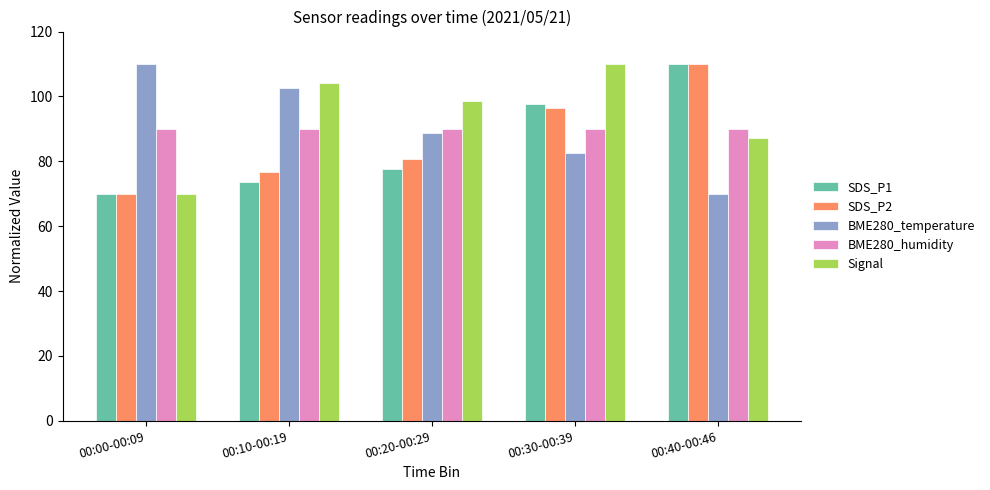

Between 00:10-00:19 and 00:20-00:29, which series saw the biggest shift?

BME280_temperature